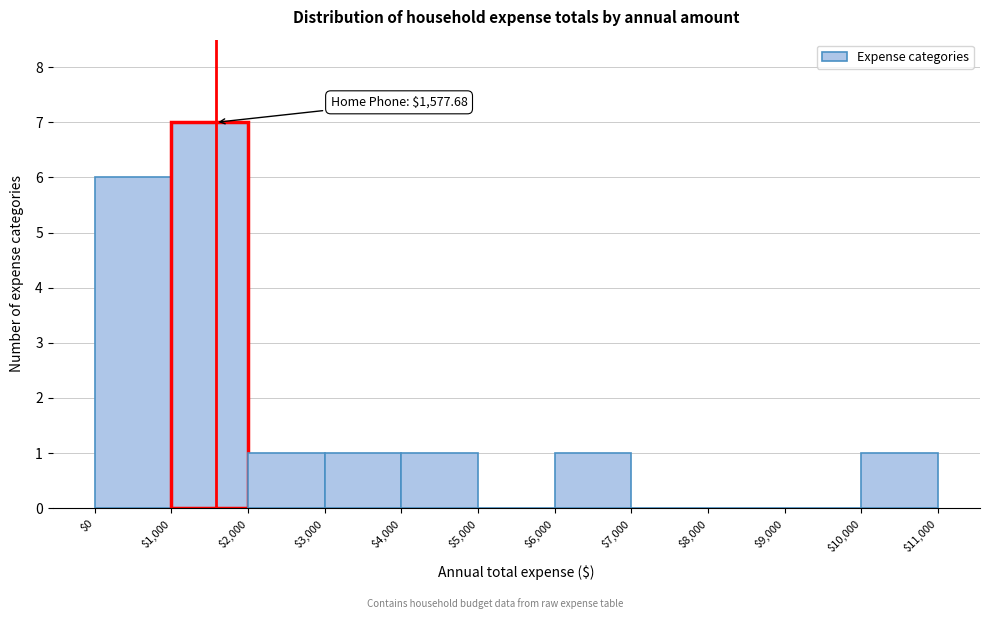

Over which range of the x-axis is the bar tallest?

$1,000 to $2,000